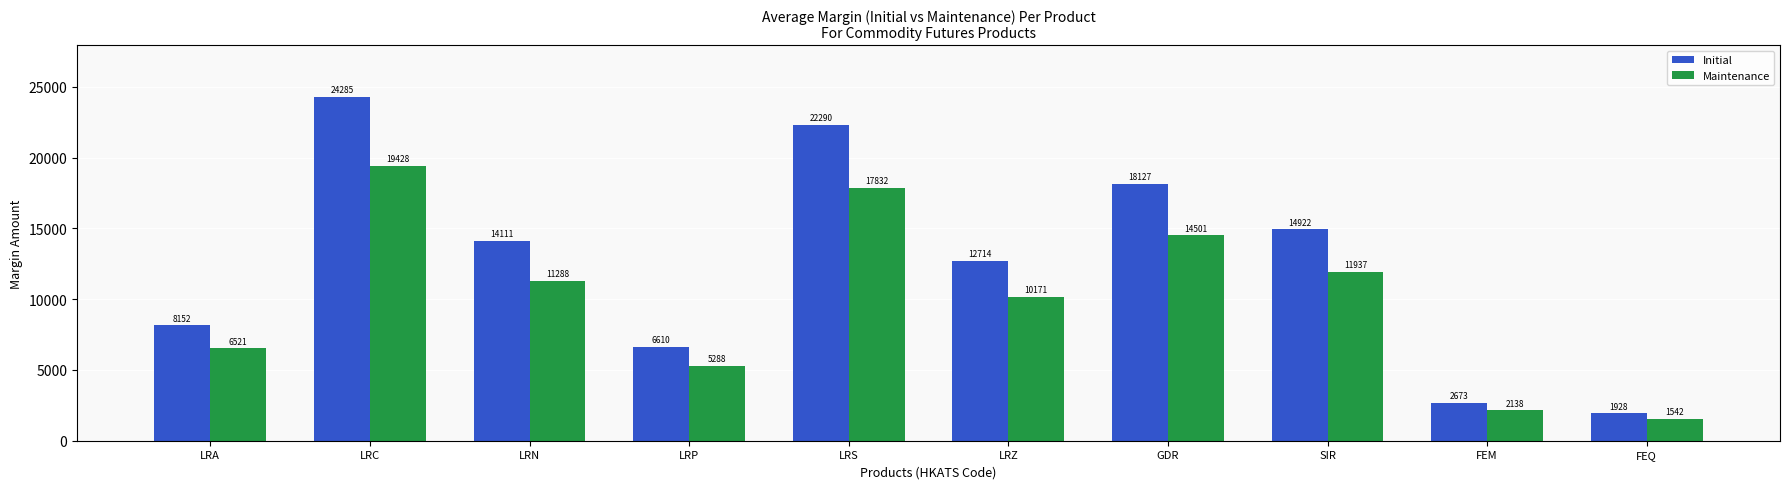

Which series changed the most between LRN and LRZ?

Initial